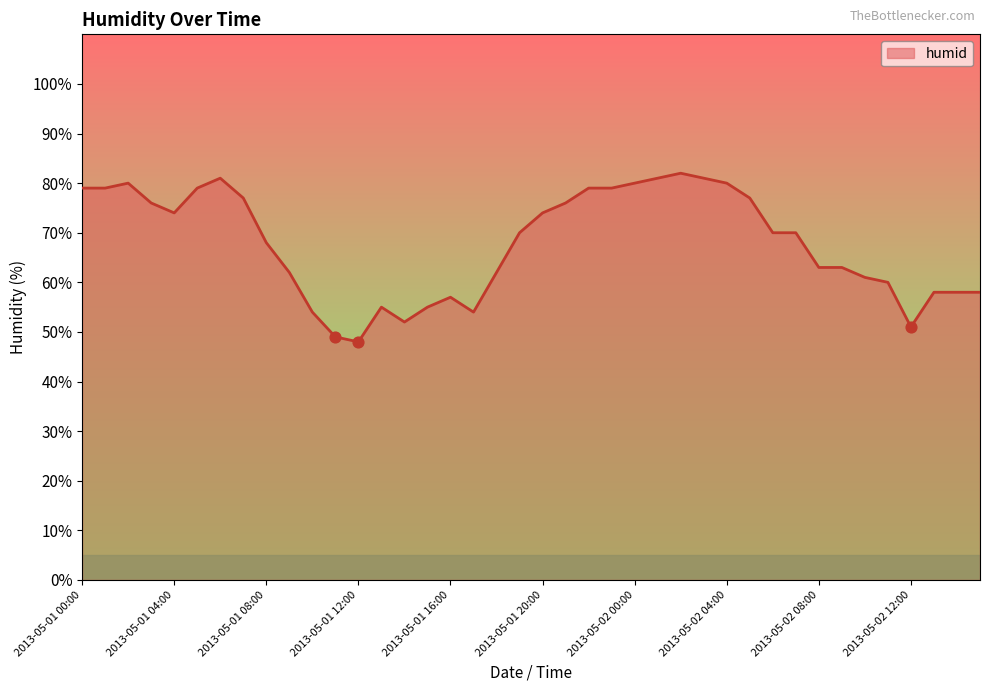

What is the difference between the maximum and minimum values?

34